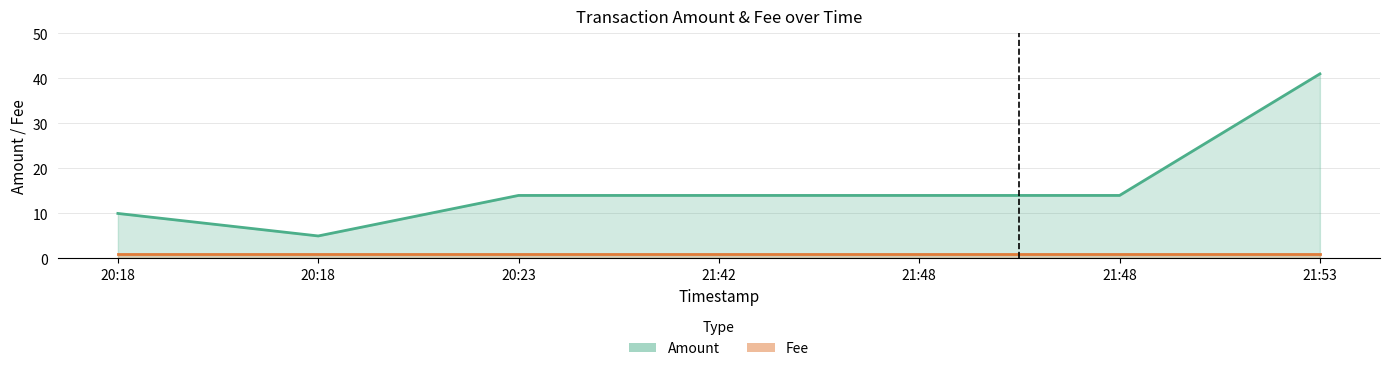

What is the approximate value at 21:42, to the nearest 5?

15